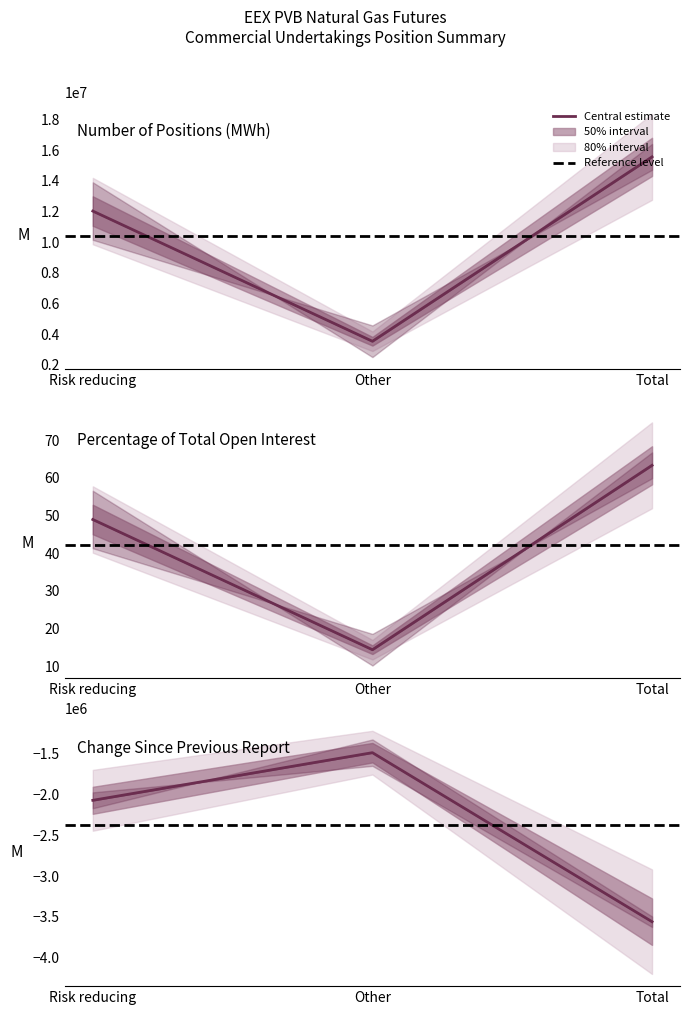

What is the total value across all series at Other?

3533849.4